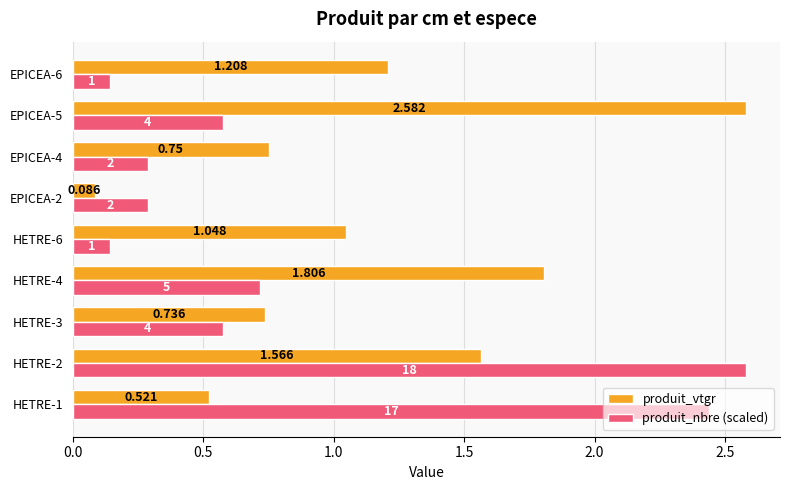

Rank the series at HETRE-2 from highest to lowest value.

produit_nbre (scaled), produit_vtgr